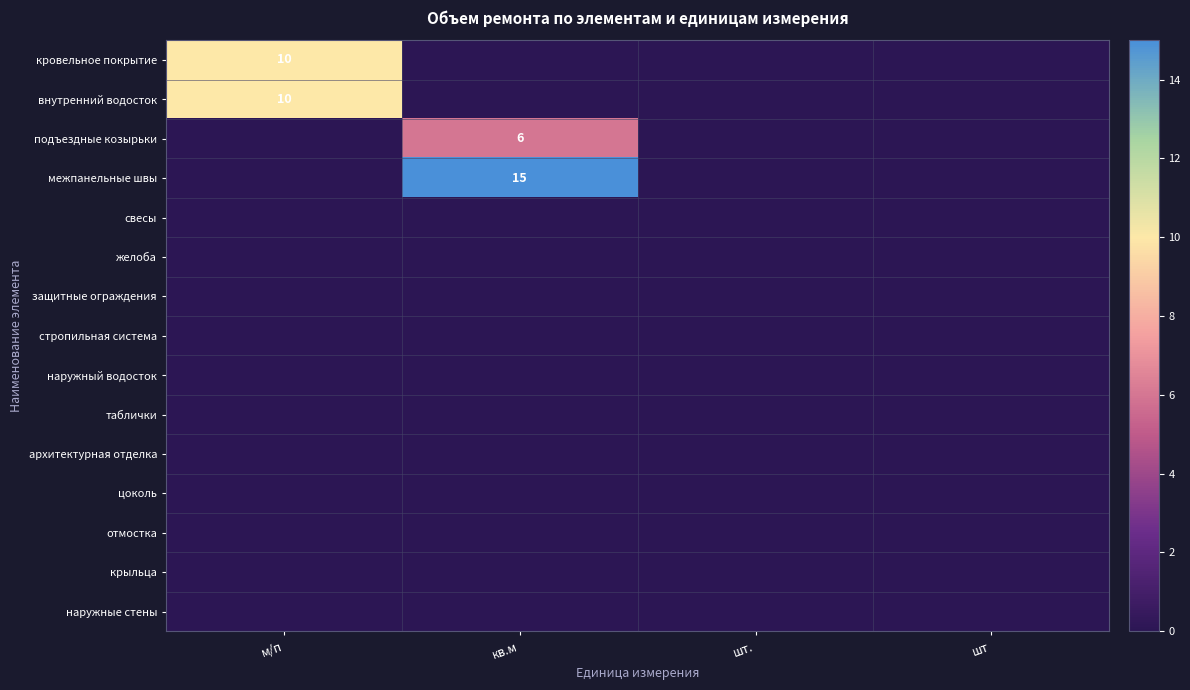

At which label does защитные ограждения reach its peak?

м/п